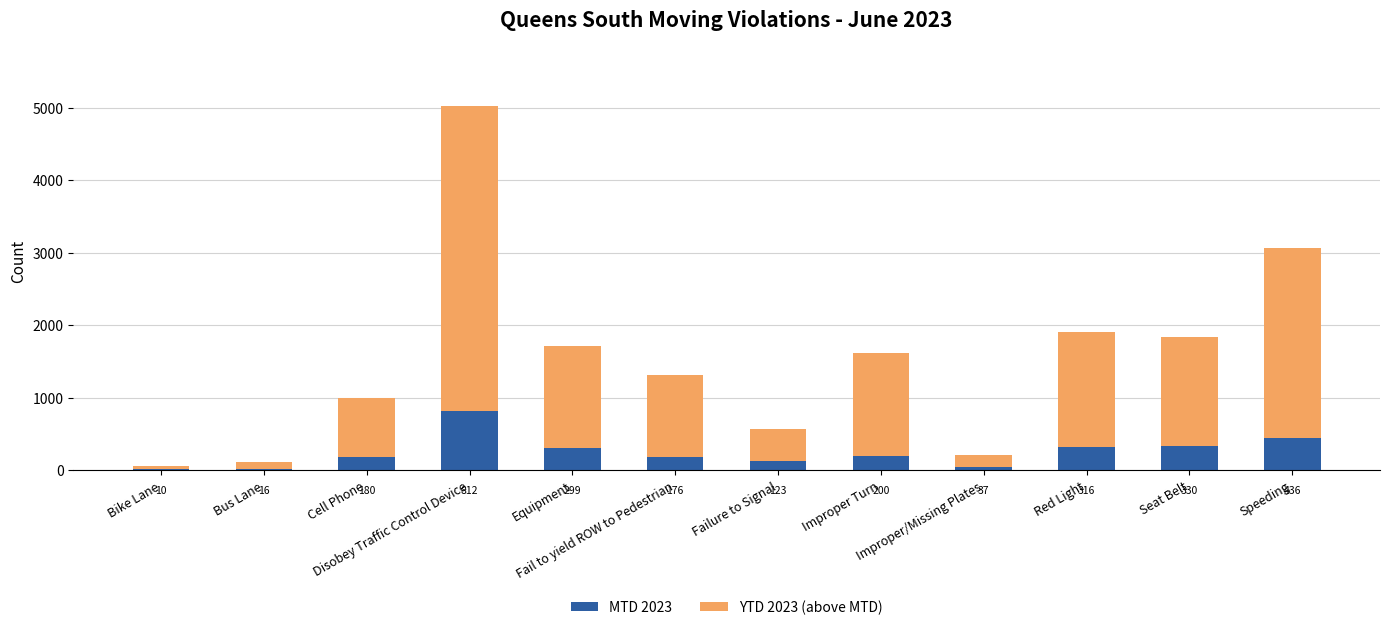

How many data points does each series have?

12